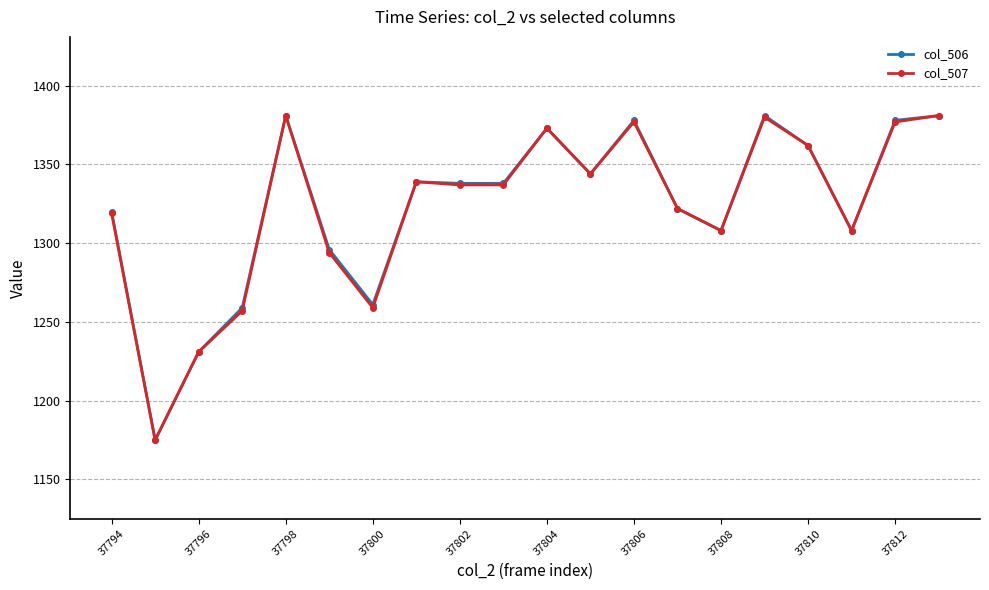

At how many categories does at least one series exceed 1213?

19